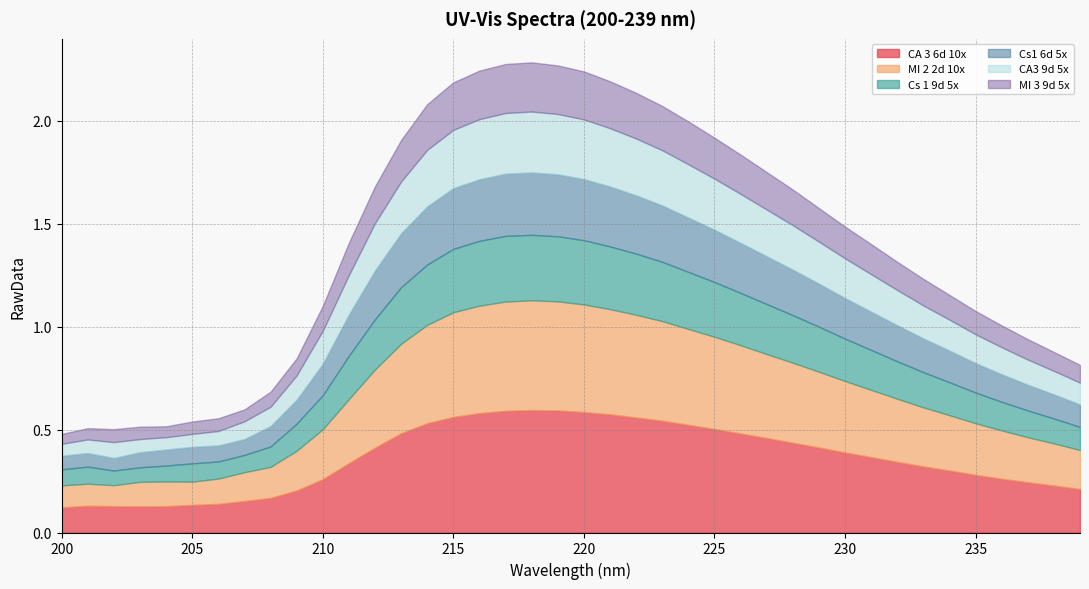

What is the value of the CA_3_6d_10x point at the 11th from the left?

0.3